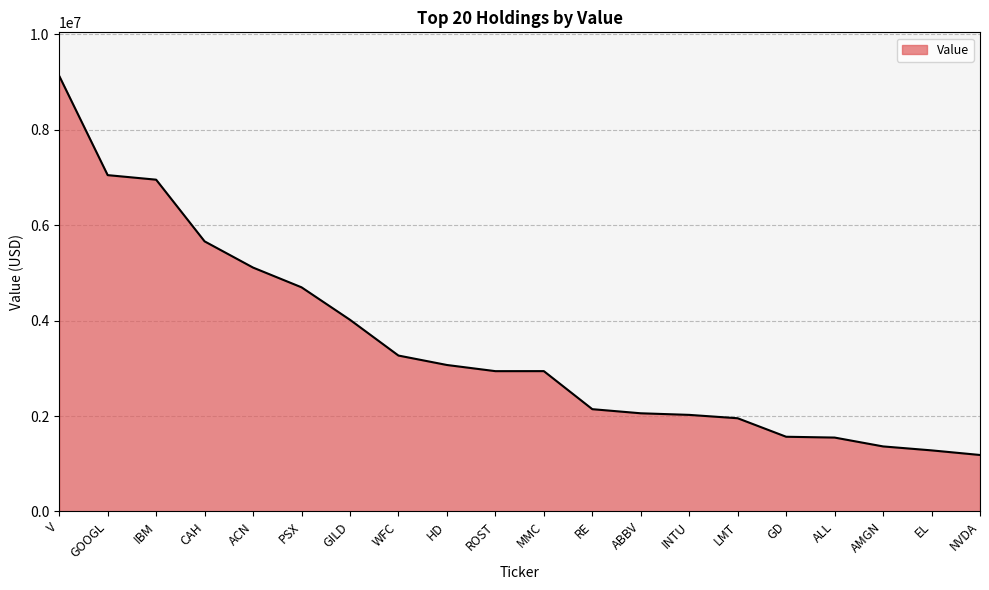

Which category has the highest value across all series?

V